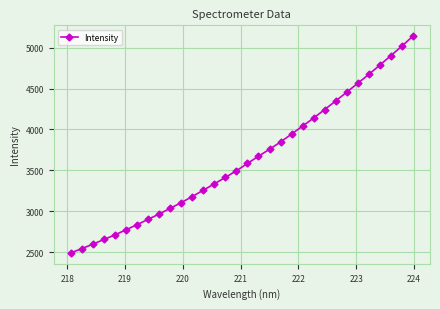

What is the value of the 27th point from the left?

4564.4